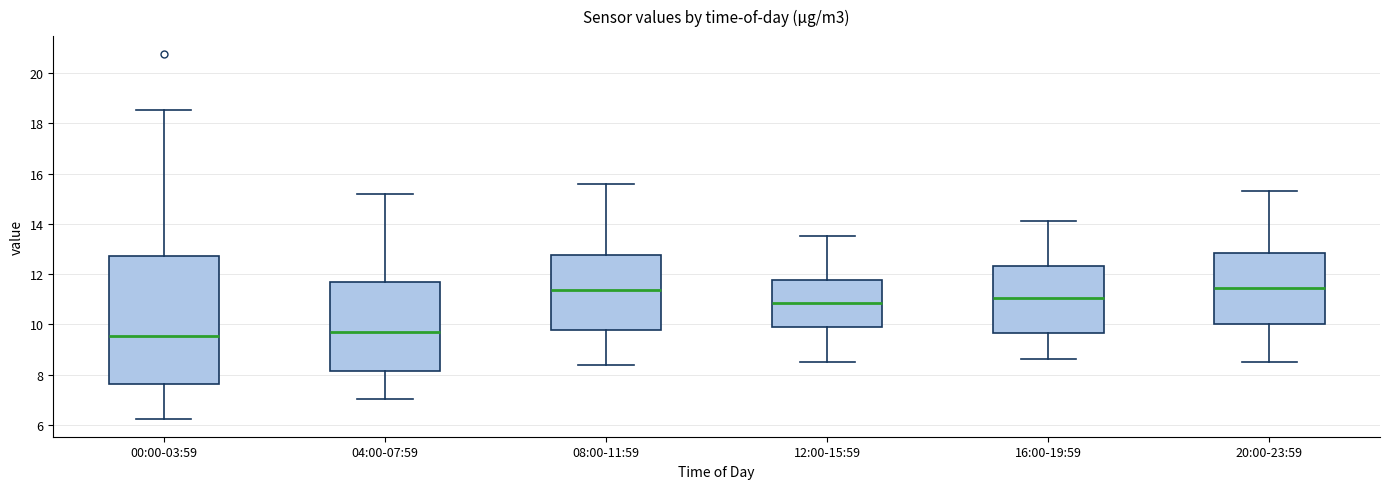

Reading left to right, read every box against the y-axis: the position of its median line, the range the box covers, and the ends of its whiskers. The values are not printed on the chart, so give them approximately, as read against the axis.

00:00-03:59: median 9.6, box 7.6 to 12.8, whiskers 6.2 to 18.6
04:00-07:59: median 9.8, box 8.2 to 11.6, whiskers 7.0 to 15.2
08:00-11:59: median 11.4, box 9.8 to 12.8, whiskers 8.4 to 15.6
12:00-15:59: median 10.8, box 9.8 to 11.8, whiskers 8.6 to 13.6
16:00-19:59: median 11.0, box 9.6 to 12.4, whiskers 8.6 to 14.2
20:00-23:59: median 11.4, box 10.0 to 12.8, whiskers 8.6 to 15.4